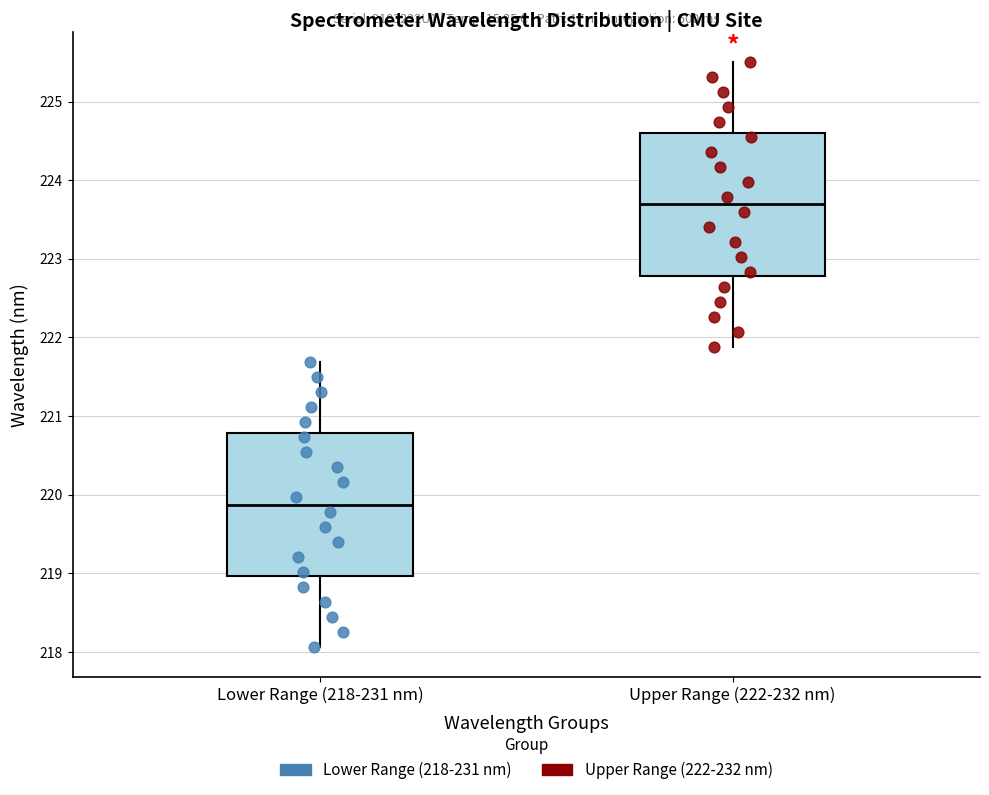

Which box's median line is the lowest?

Lower Range (218-231 nm)